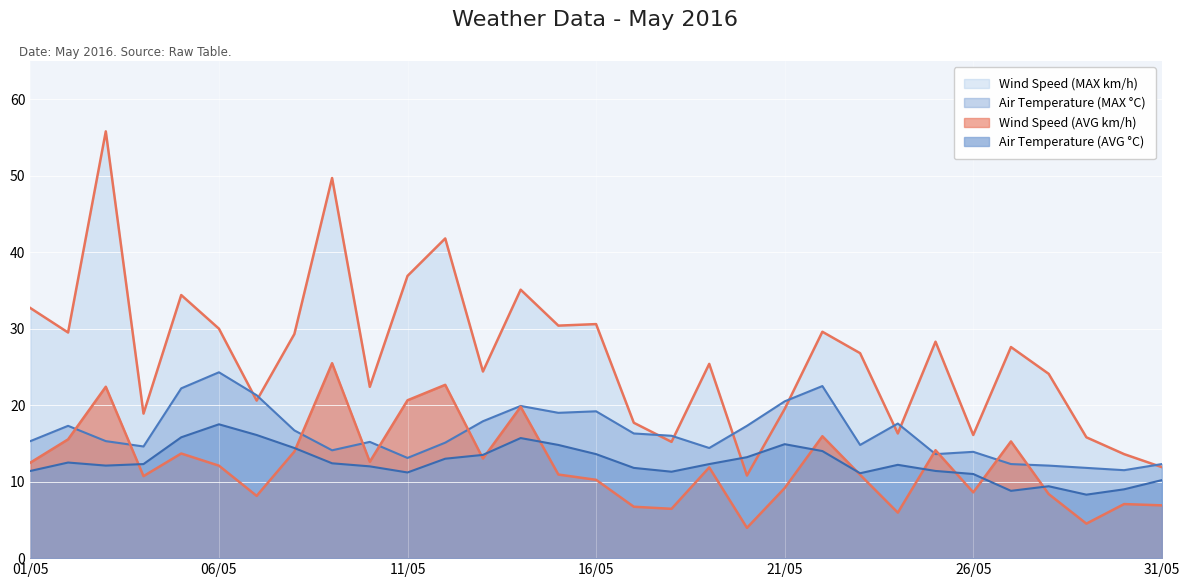

What is the sum of the Wind Speed (AVG km/h) values at 23/05 and 12/05?

33.6